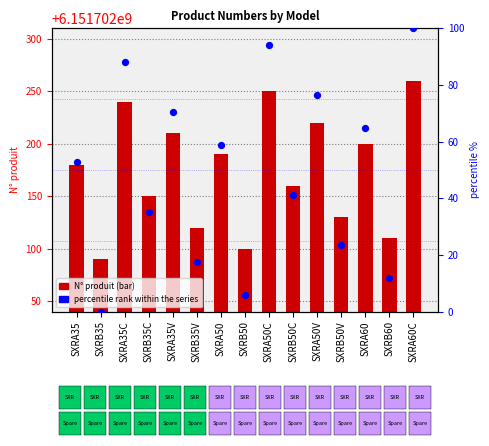

At which category is the sum across all series the highest?

SXRA60C